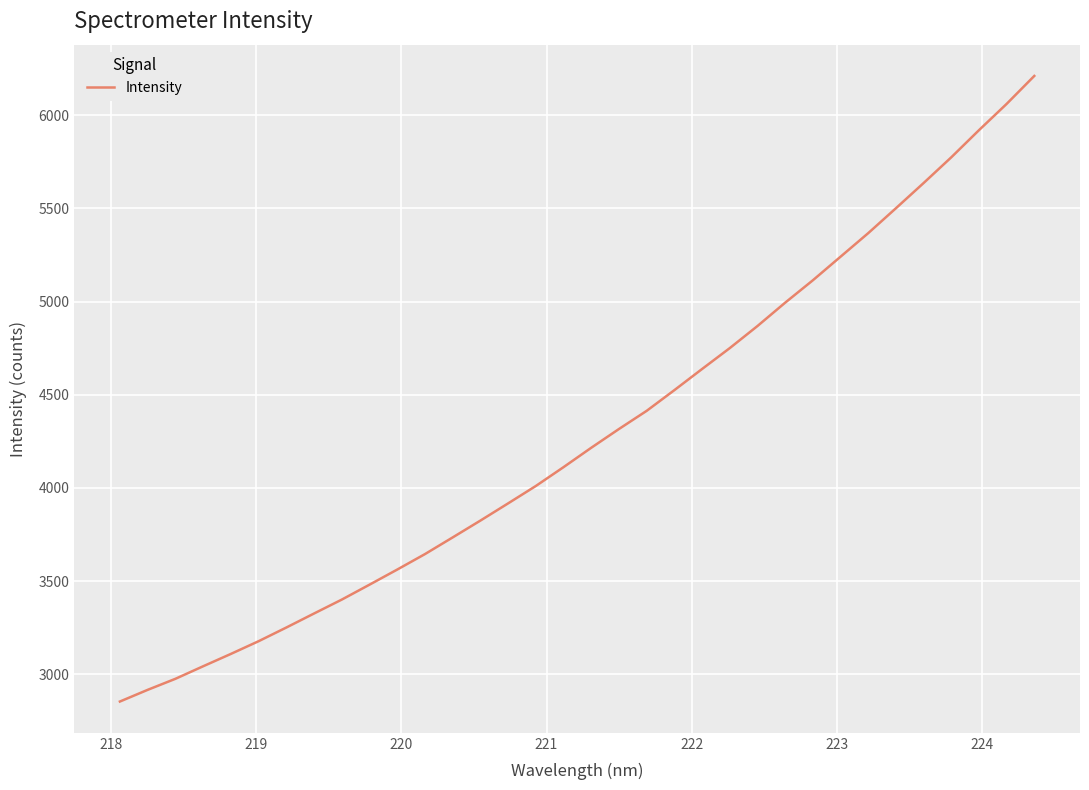

What is the sum of all values?

145887.7